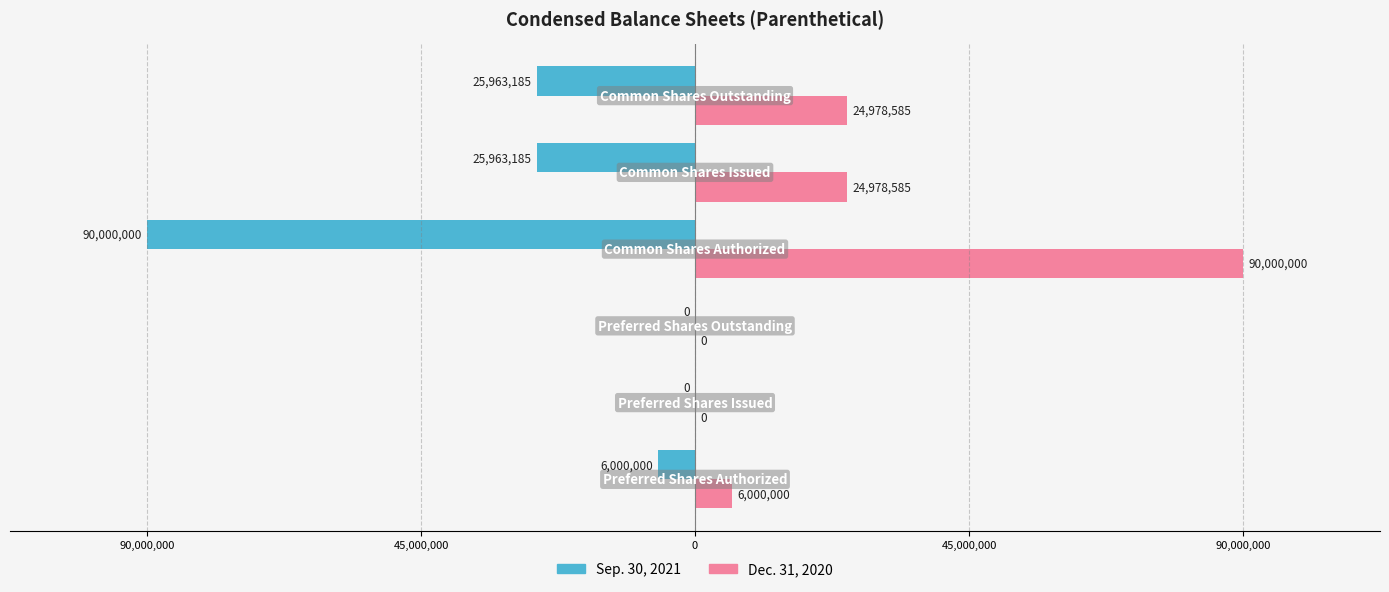

What are all the series names shown in the legend?

Sep. 30, 2021, Dec. 31, 2020